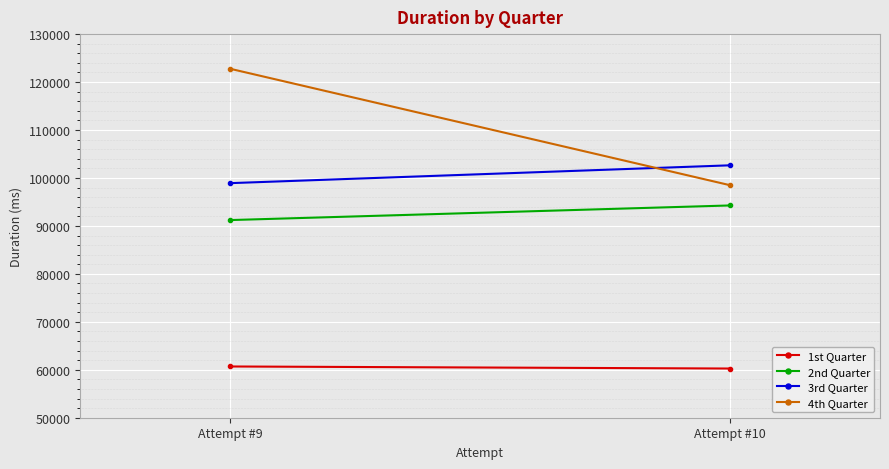

Reading left to right, transcribe all the data shown in this chart.

1st Quarter: Attempt #9=60687	Attempt #10=60259
2nd Quarter: Attempt #9=91219	Attempt #10=94268
3rd Quarter: Attempt #9=98920	Attempt #10=102639
4th Quarter: Attempt #9=122768	Attempt #10=98488